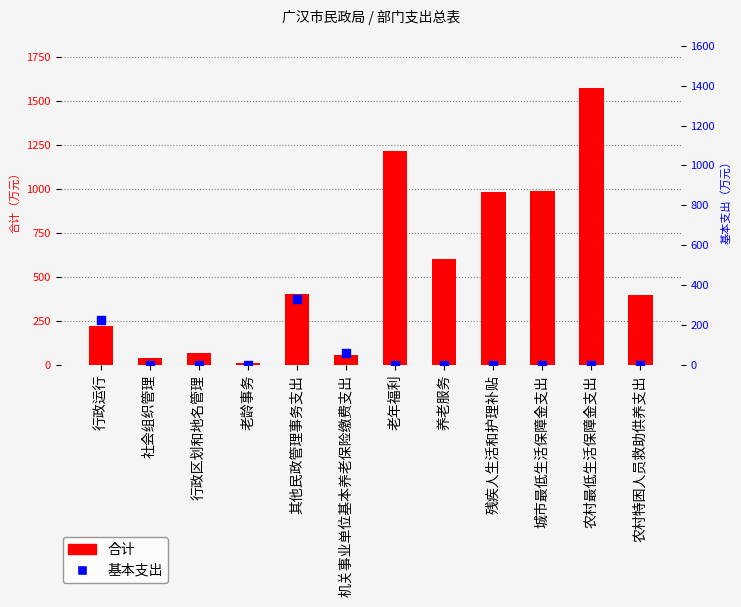

Which series has the largest total across all categories?

合计